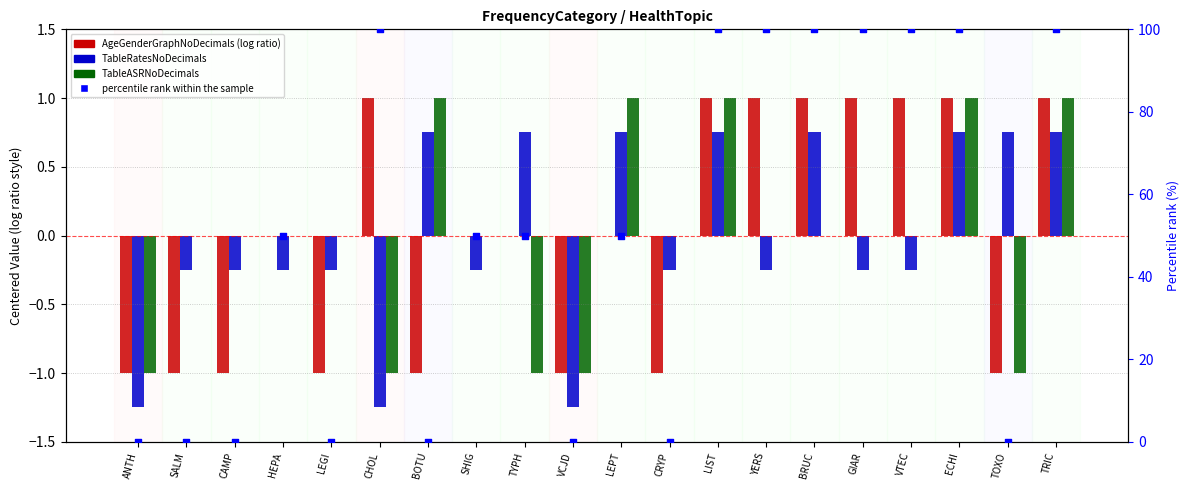

At which category is the sum across all series the highest?

LIST